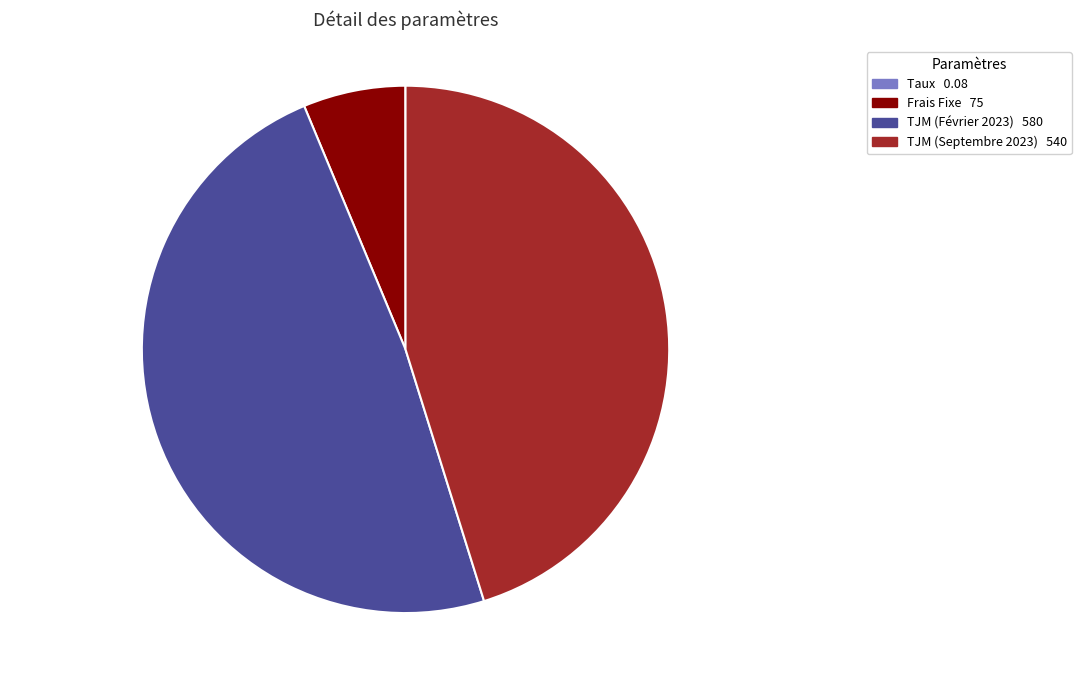

Is there a majority slice in this chart?

No